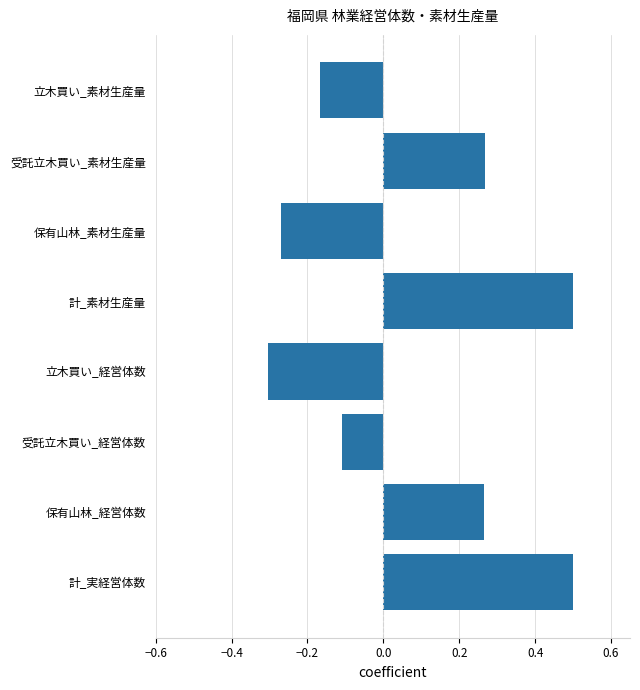

True or false: the data shows 0.7 at 計_実経営体数.

False